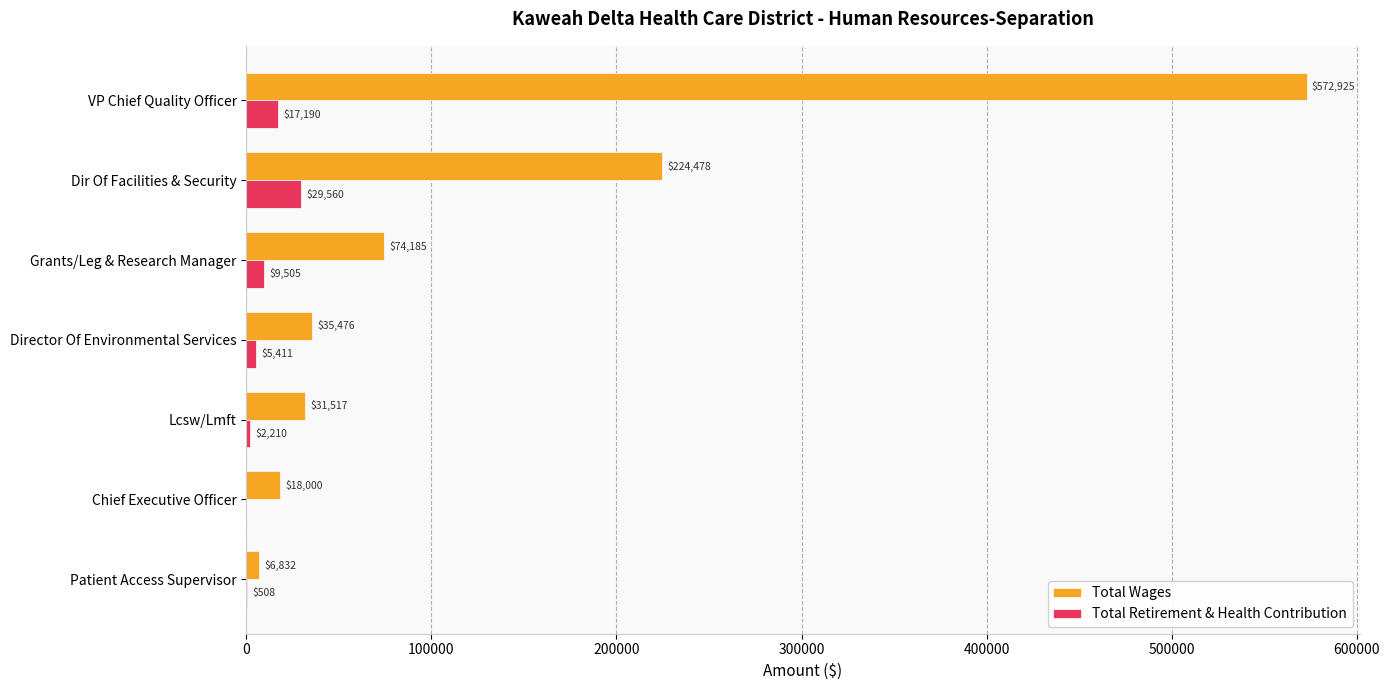

The value of Total Retirement & Health Contribution at Director Of Environmental Services is 5411. True or false?

True